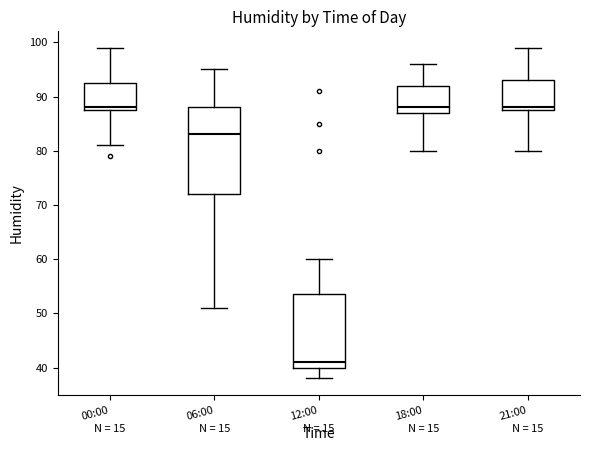

Where is the upper edge of the box for 21:00 on the y-axis? The values are not printed on the chart, so give them approximately, as read against the axis.

93